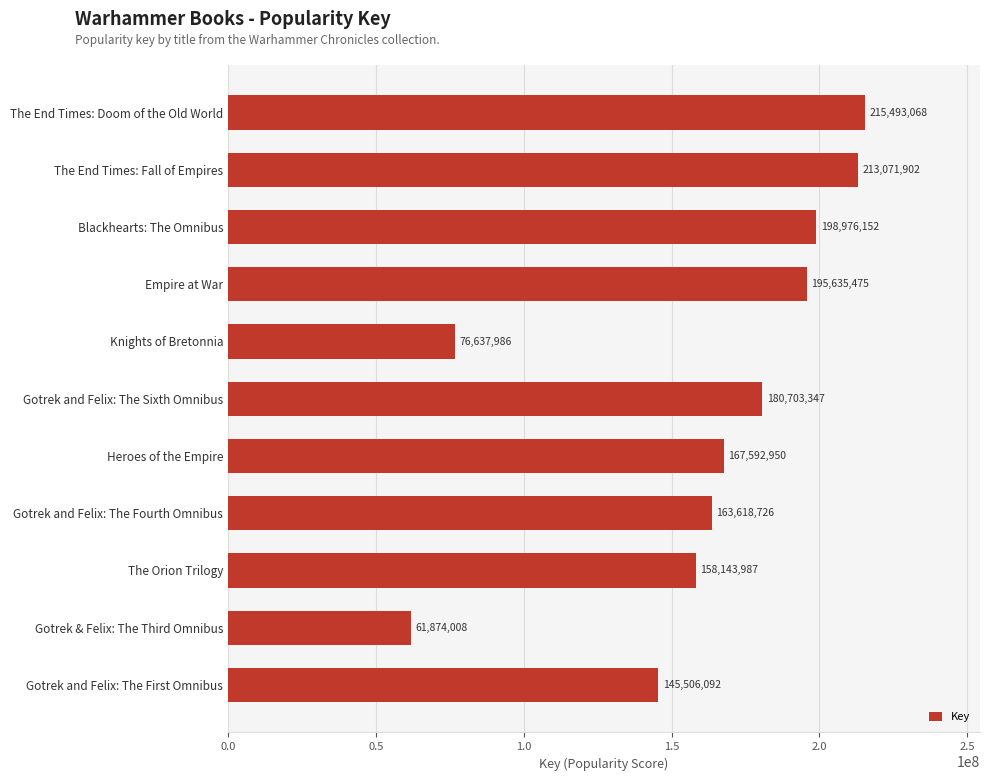

Reading bottom to top, transcribe all the data shown in this chart.

145506092	61874008	158143987	163618726	167592950	180703347	76637986	195635475	198976152	213071902	215493068